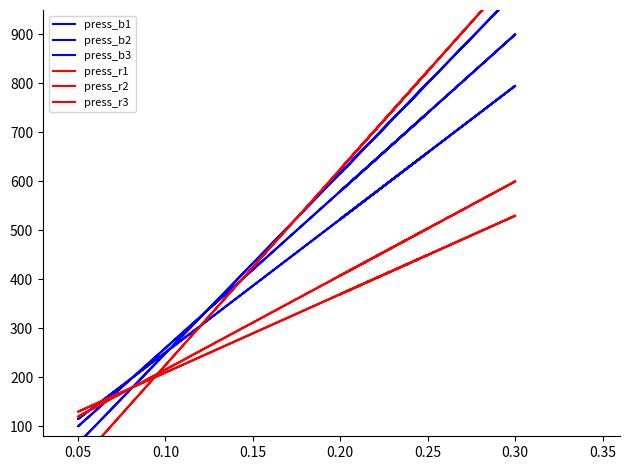

How many lines are shown in the chart?

6